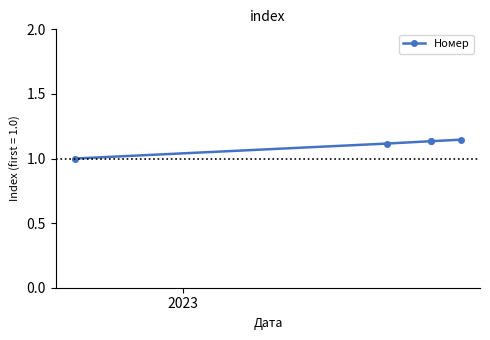

True or false: there are more than 1 points higher than both neighbors.

False